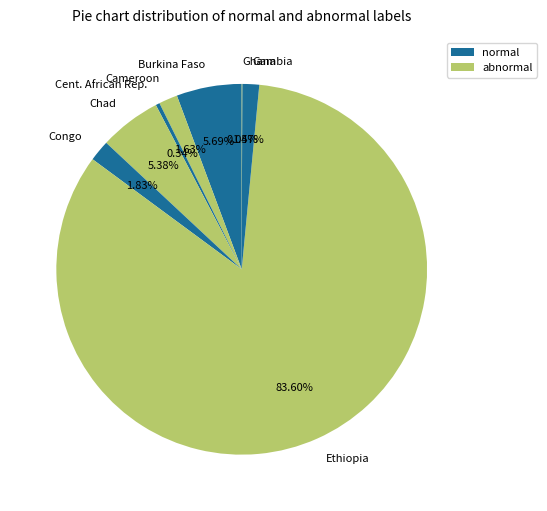

Is Burkina Faso the majority of the pie?

No